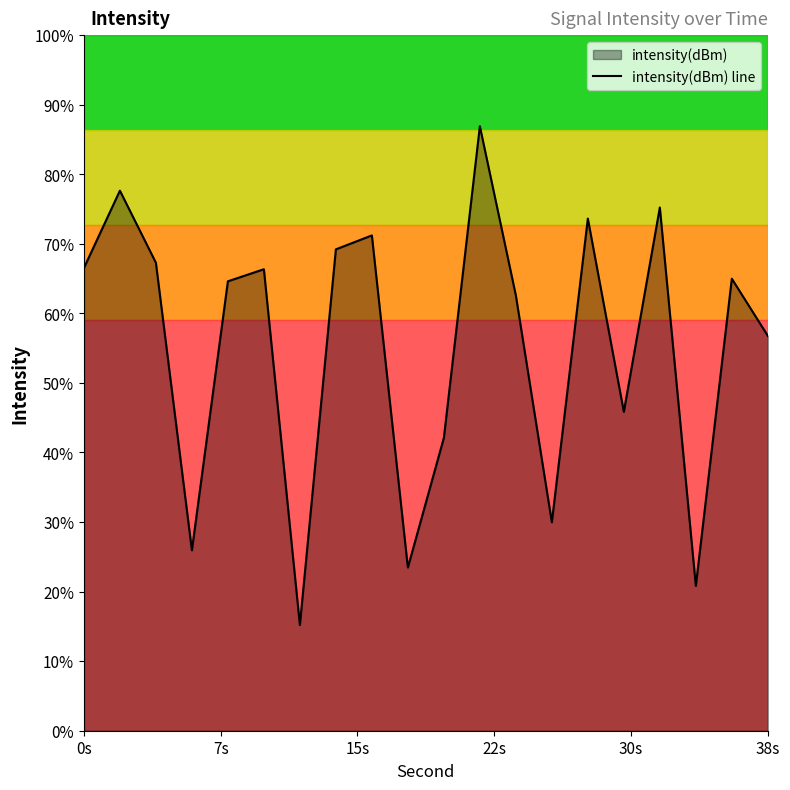

Reading left to right, list all the values displayed in this chart.

-120.4	-117.9	-120.2	-129.3	-120.8	-120.4	-131.7	-119.8	-119.3	-129.8	-125.7	-115.9	-121.2	-128.4	-118.8	-124.9	-118.5	-130.4	-120.7	-122.5